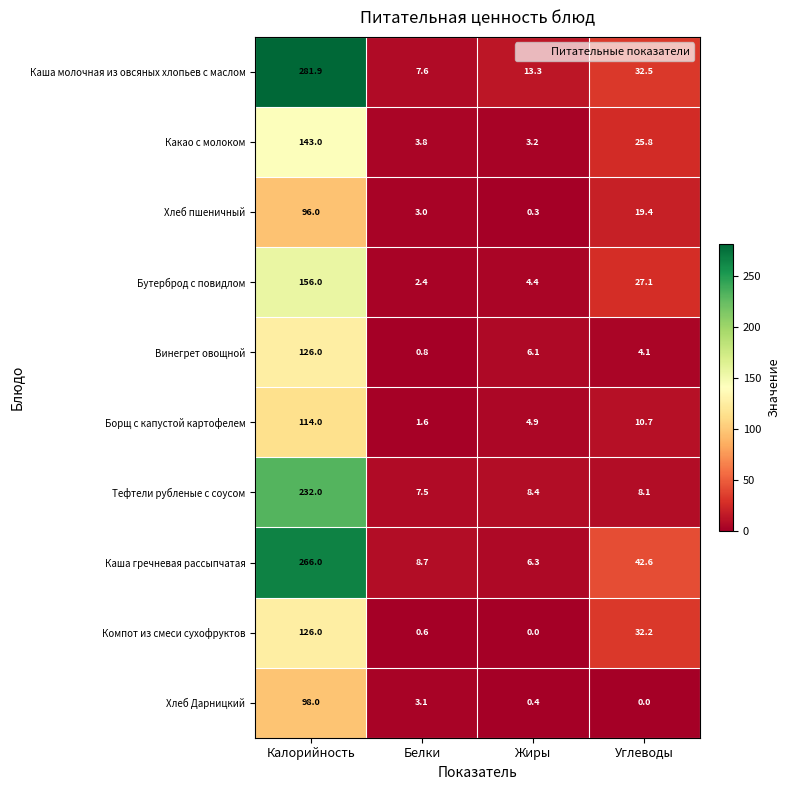

What is the lowest value of the Каша молочная из овсяных хлопьев с маслом series?

7.6